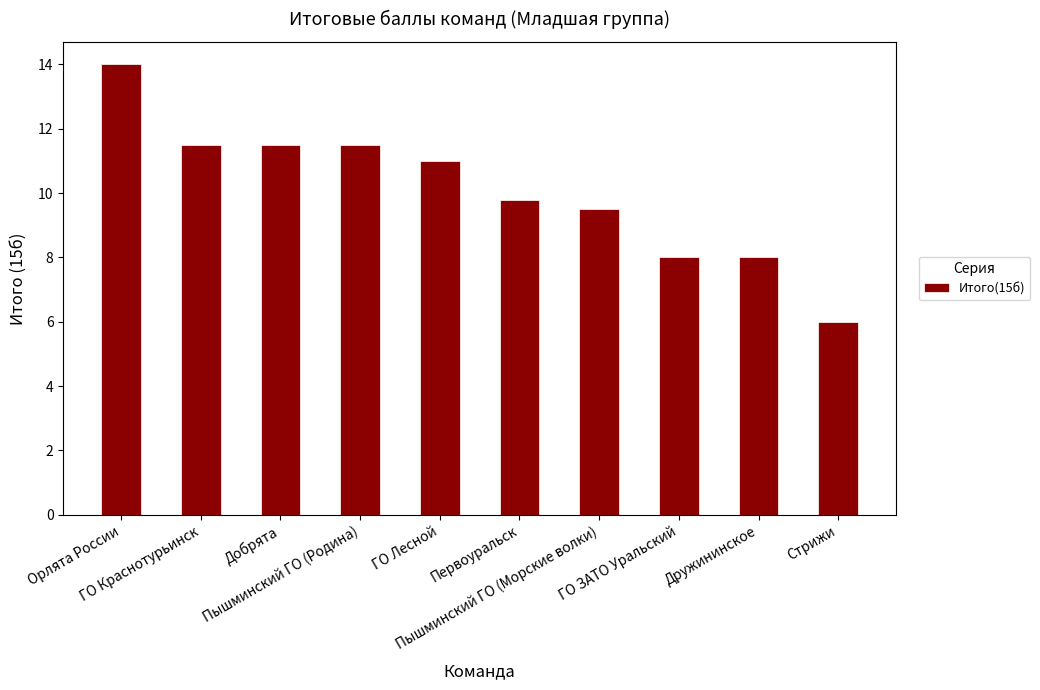

Read the value at Пышминский ГО (Родина).

11.5